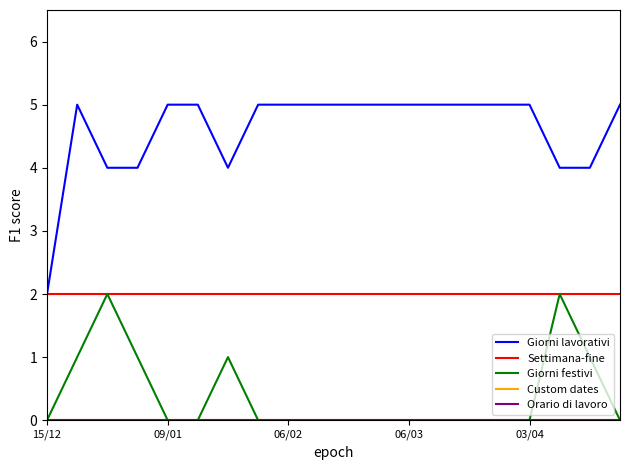

Reading left to right, what are all the values shown in this chart?

Giorni lavorativi: 2	5	4	4	5	5	4	5	5	5	5	5	5	5	5	5	5	4	4	5
Settimana-fine: 2	2	2	2	2	2	2	2	2	2	2	2	2	2	2	2	2	2	2	2
Giorni festivi: 0	1	2	1	0	0	1	0	0	0	0	0	0	0	0	0	0	2	1	0
Custom dates: 0	0	0	0	0	0	0	0	0	0	0	0	0	0	0	0	0	0	0	0
Orario di lavoro: 0	0	0	0	0	0	0	0	0	0	0	0	0	0	0	0	0	0	0	0